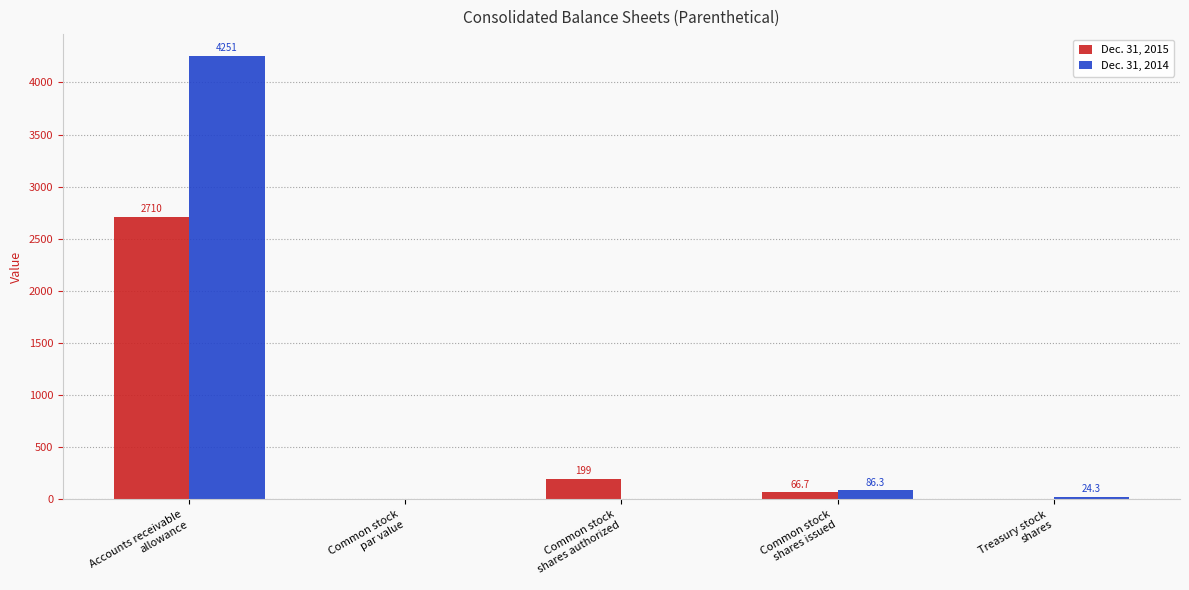

How many data points in Dec. 31, 2014 are above 24?

3